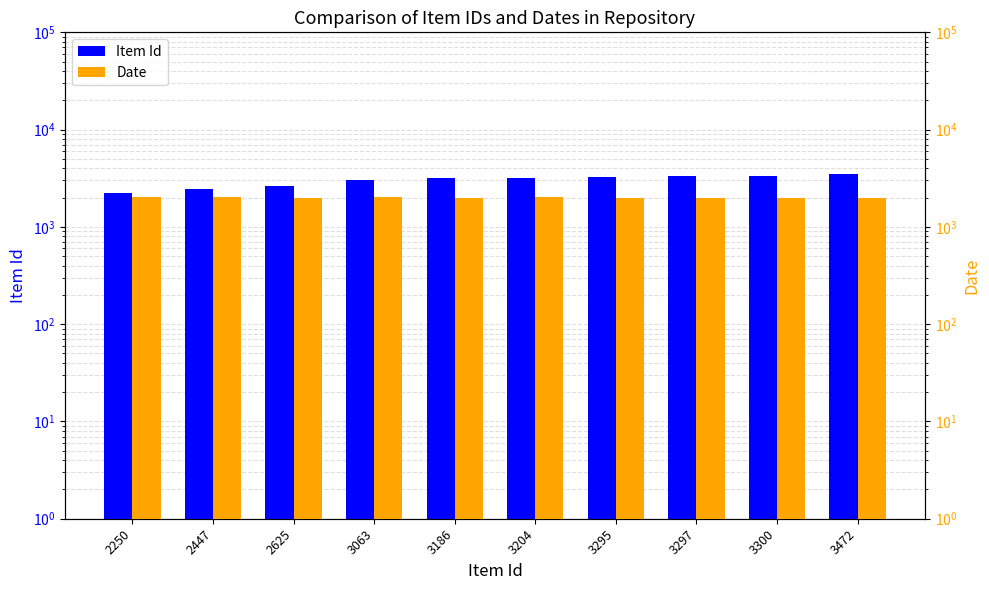

At how many categories does at least one series exceed 3075?

6